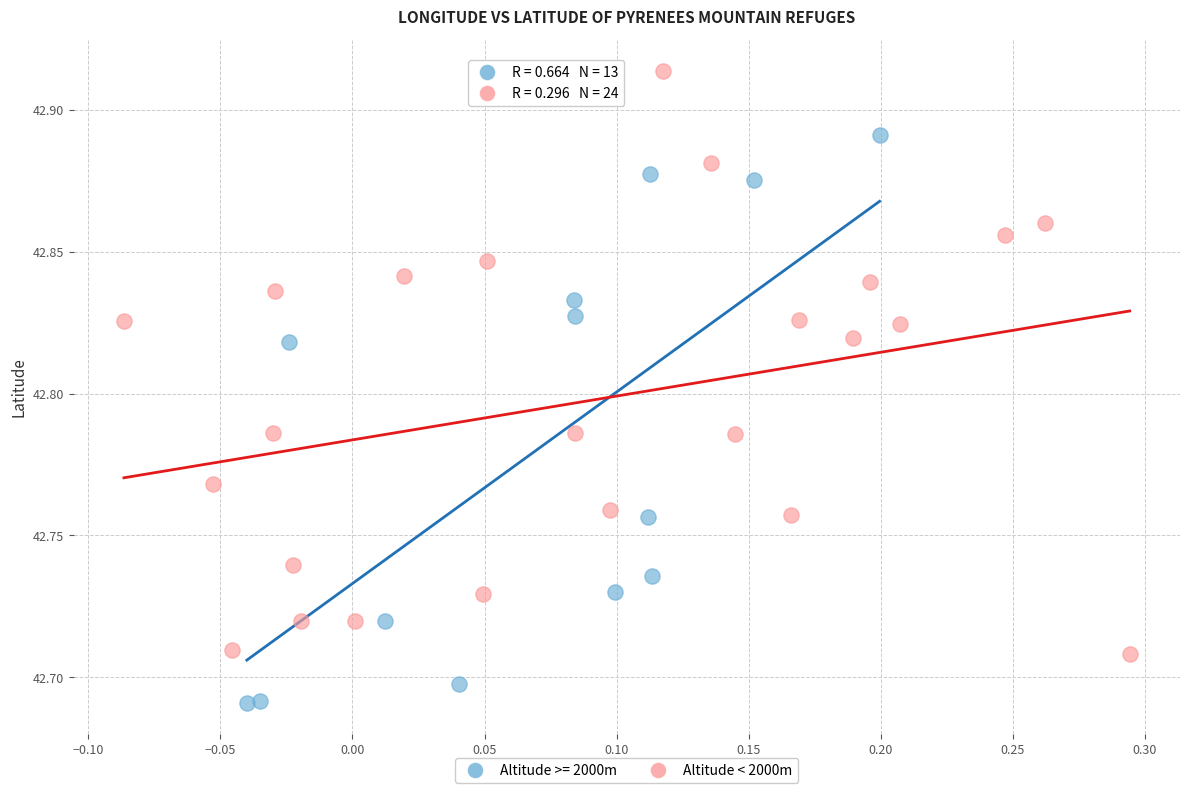

Which series contains the lowest Y value?

Altitude >= 2000m